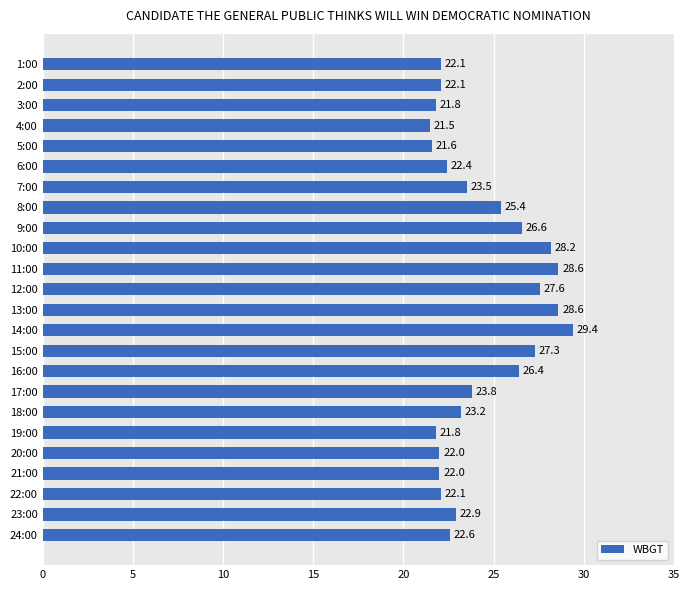

Approximately how many times larger is the value at 6:00 compared to 8:00?

0.9